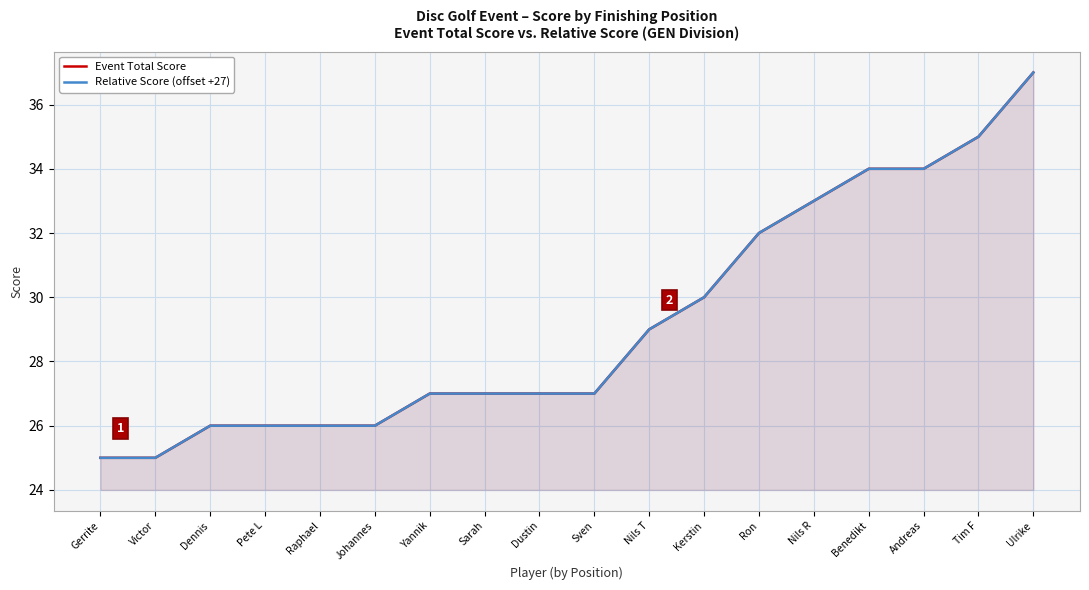

Reading left to right, transcribe all the data shown in this chart.

Event Total Score: Gerrite=25	Victor=25	Dennis=26	Pete L=26	Raphael=26	Johannes=26	Yannik=27	Sarah=27	Dustin=27	Sven=27	Nils T=29	Kerstin=30	Ron=32	Nils R=33	Benedikt=34	Andreas=34	Tim F=35	Ulrike=37
Relative Score (offset +27): Gerrite=25	Victor=25	Dennis=26	Pete L=26	Raphael=26	Johannes=26	Yannik=27	Sarah=27	Dustin=27	Sven=27	Nils T=29	Kerstin=30	Ron=32	Nils R=33	Benedikt=34	Andreas=34	Tim F=35	Ulrike=37